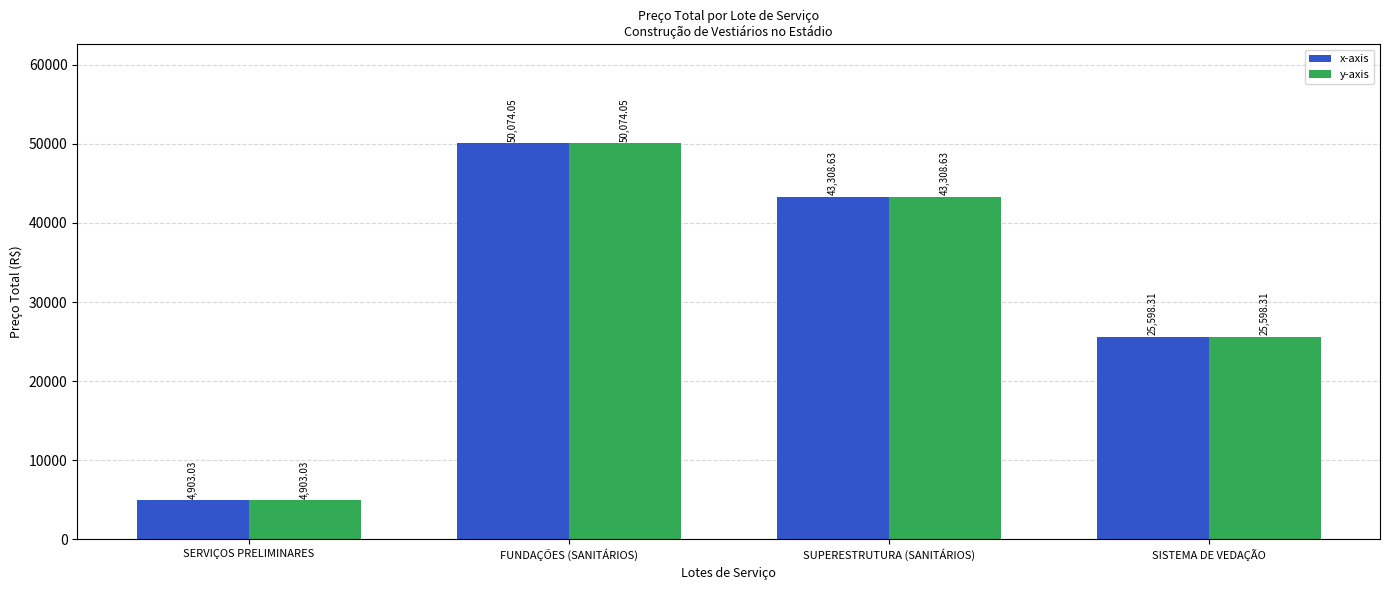

What is the sum of all x-axis values?

123884.0